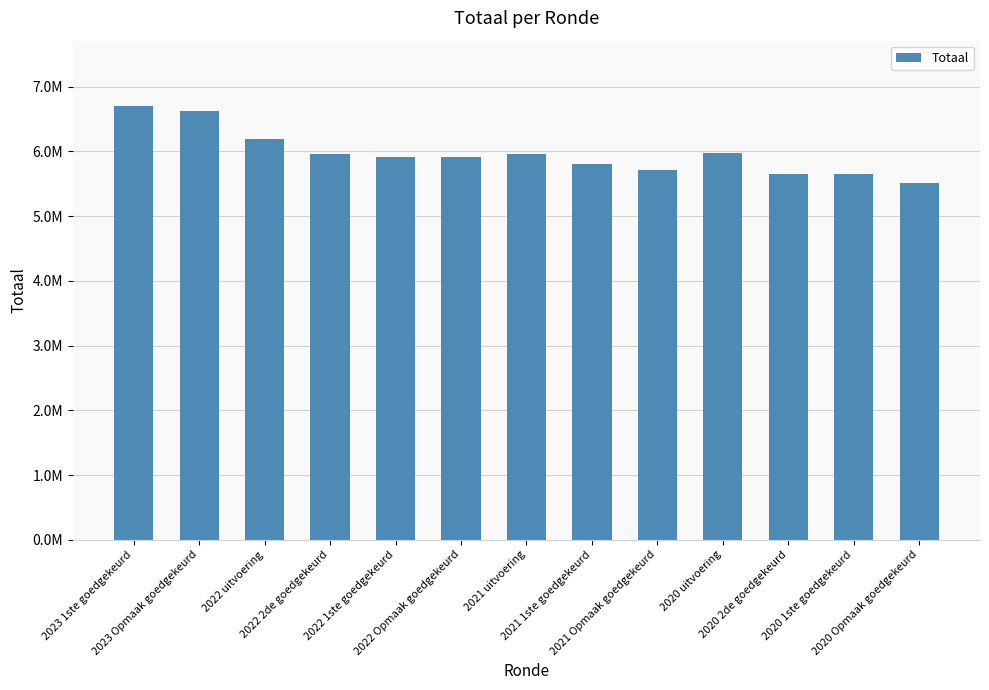

List the labels in order of value, largest first.

2023 1ste goedgekeurd, 2023 Opmaak goedgekeurd, 2022 uitvoering, 2020 uitvoering, 2022 2de goedgekeurd, 2021 uitvoering, 2022 Opmaak goedgekeurd, 2022 1ste goedgekeurd, 2021 1ste goedgekeurd, 2021 Opmaak goedgekeurd, 2020 2de goedgekeurd, 2020 1ste goedgekeurd, 2020 Opmaak goedgekeurd